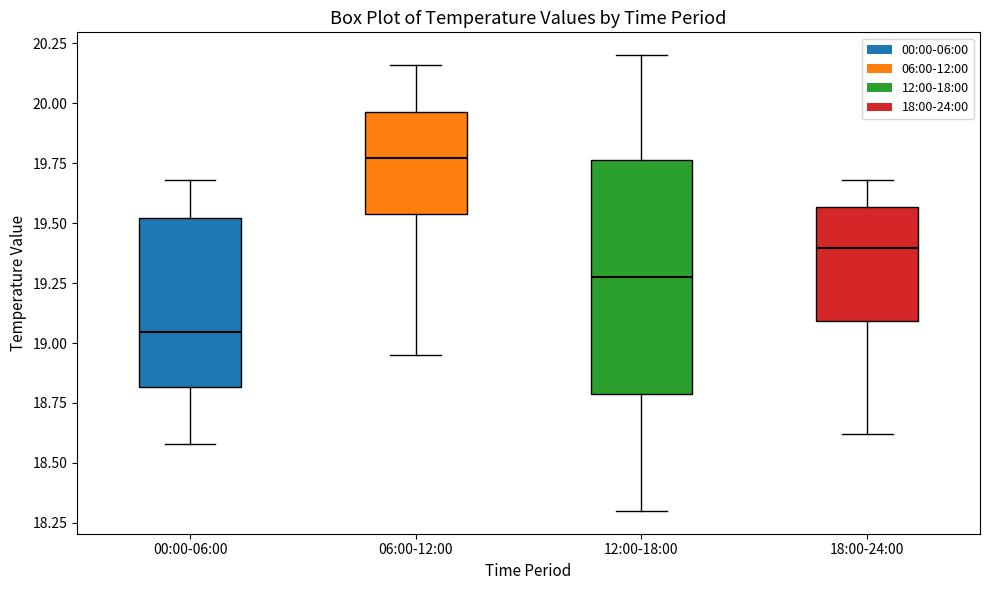

Which box is the tallest, from its lower edge to its upper edge?

12:00-18:00